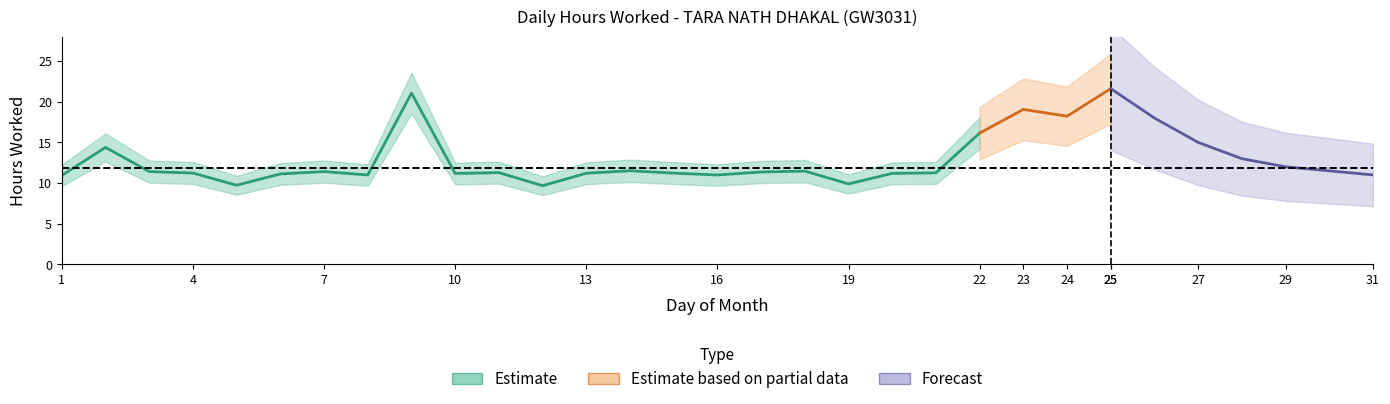

Between 7 and 13, which is larger?

7